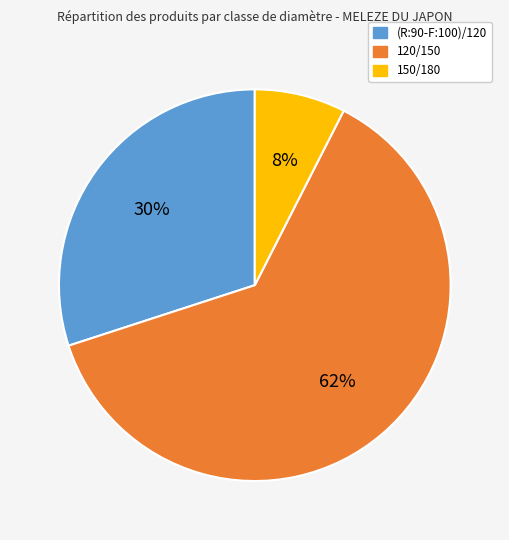

To the nearest percent, what is the average slice percentage?

33%